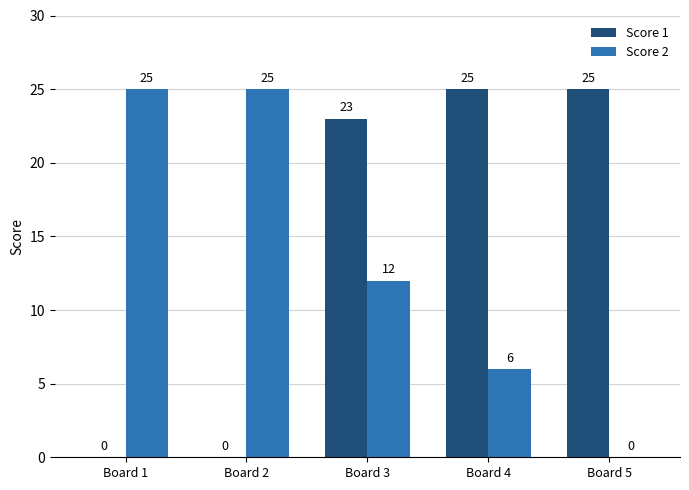

Read the Score 1 value at Board 5, to the nearest 5.

25